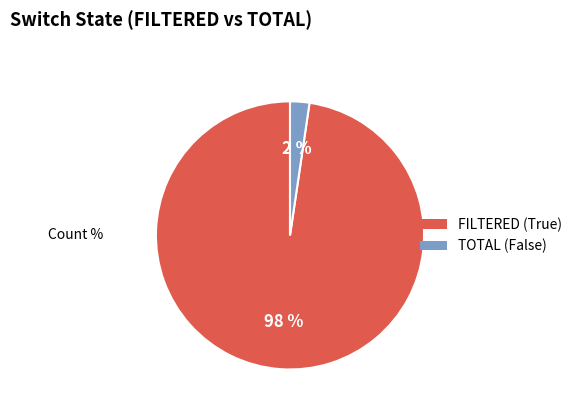

To the nearest percent, what is the average slice percentage?

50%